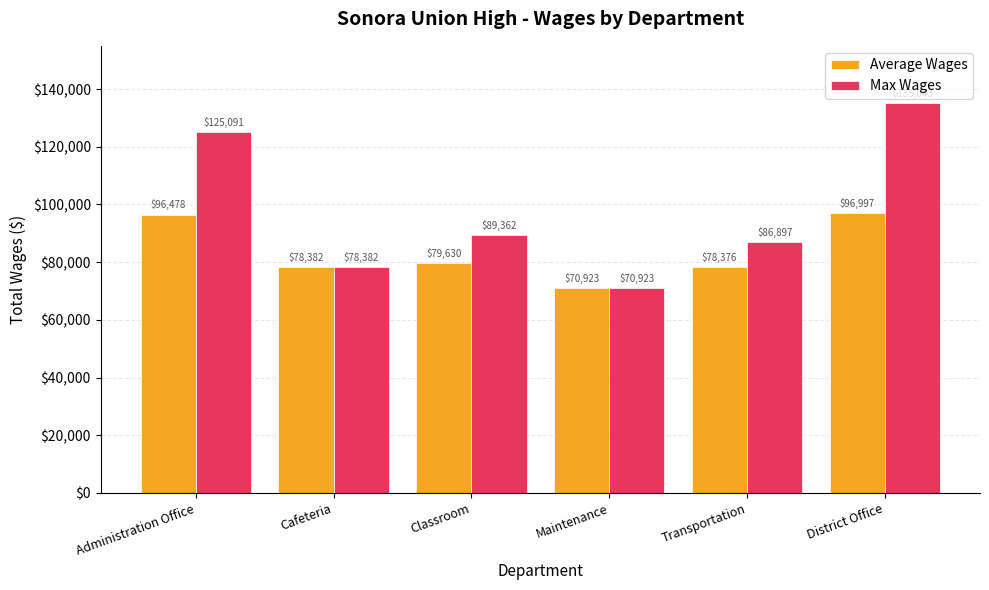

What is the maximum value shown in the chart?

135043.0